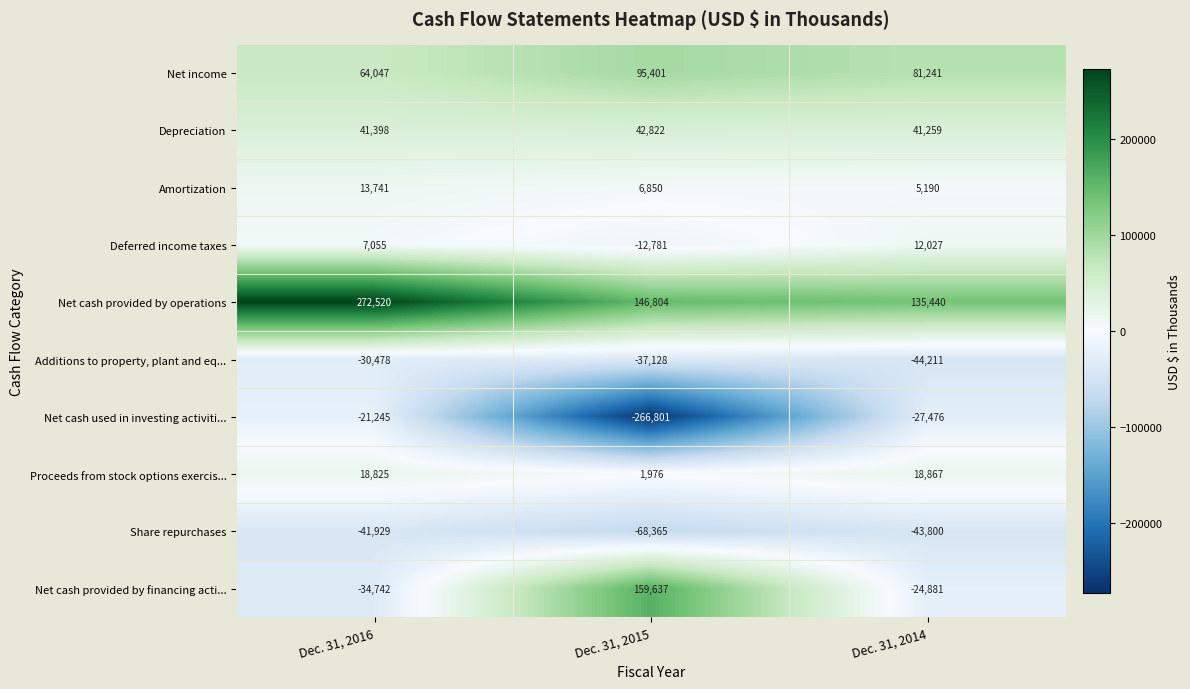

Reading left to right, what are all the values shown in this chart?

Net income: 64047	95401	81241
Depreciation: 41398	42822	41259
Amortization: 13741	6850	5190
Deferred income taxes: 7055	-12781	12027
Net cash provided by operations: 272520	146804	135440
Additions to property, plant and eq...: -30478	-37128	-44211
Net cash used in investing activiti...: -21245	-266801	-27476
Proceeds from stock options exercis...: 18825	1976	18867
Share repurchases: -41929	-68365	-43800
Net cash provided by financing acti...: -34742	159637	-24881